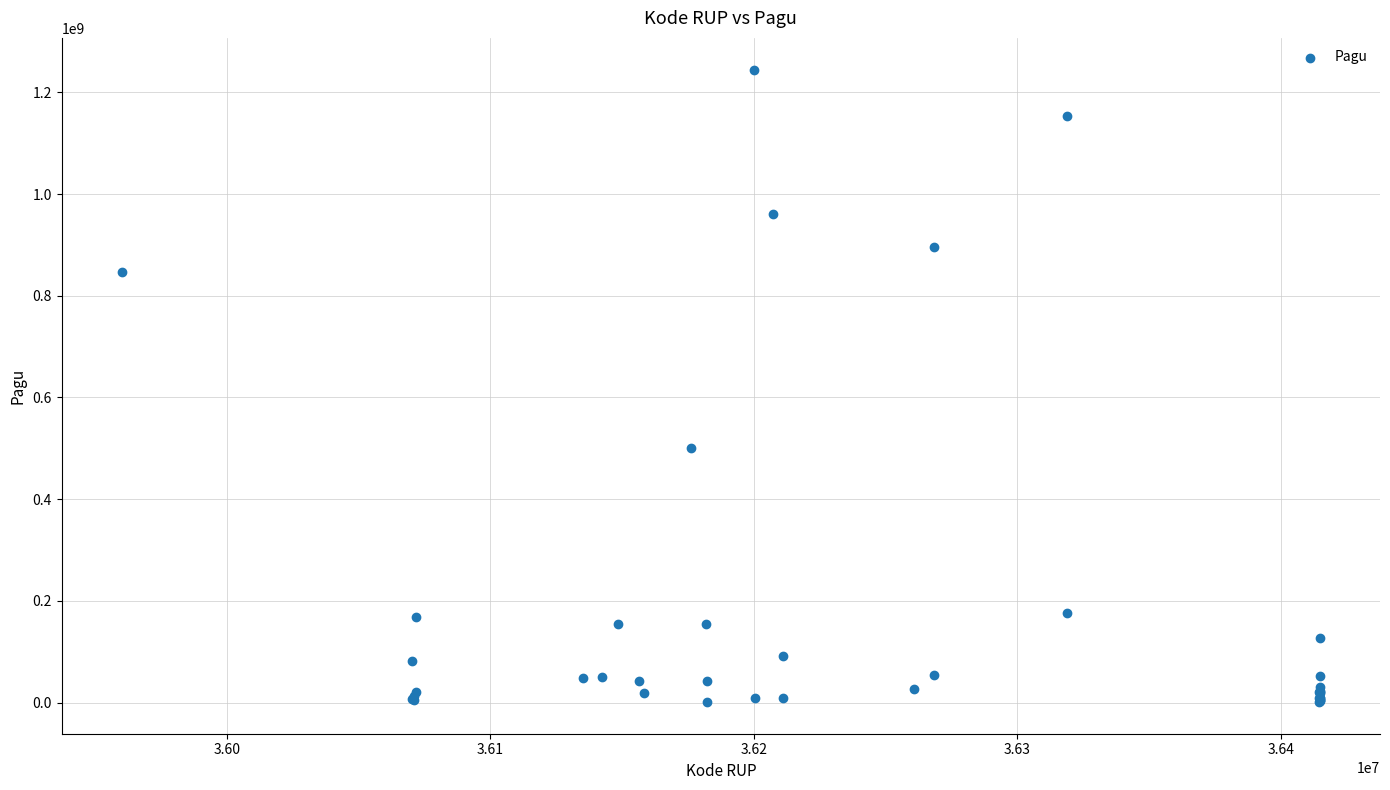

What Y value in the scatter plot is closest to 622840000?

499932000